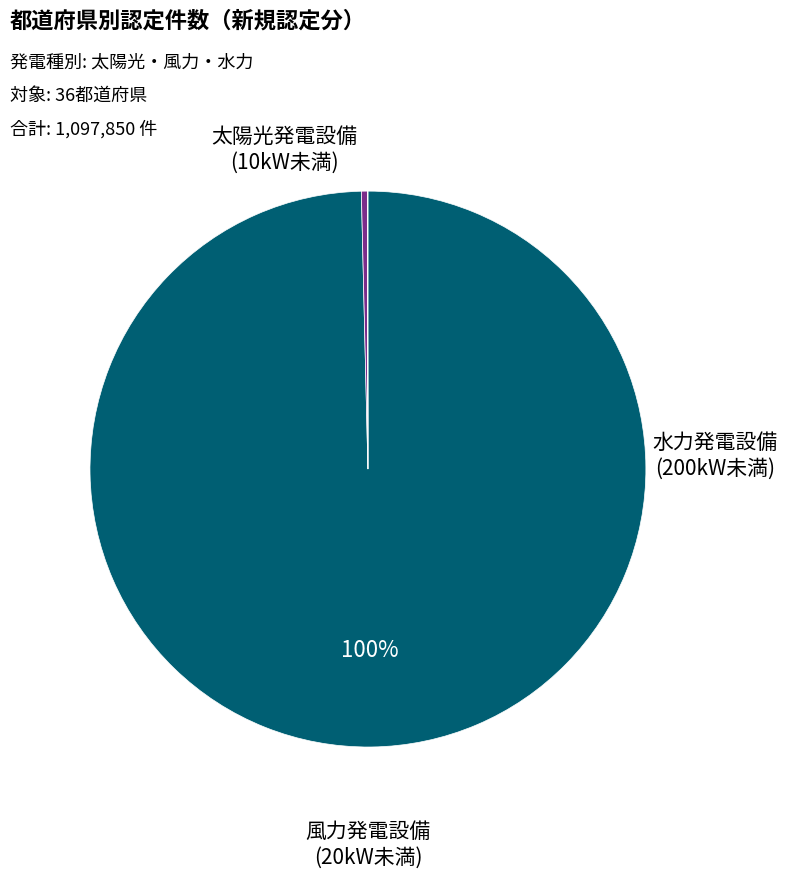

Is there a majority slice in this chart?

Yes